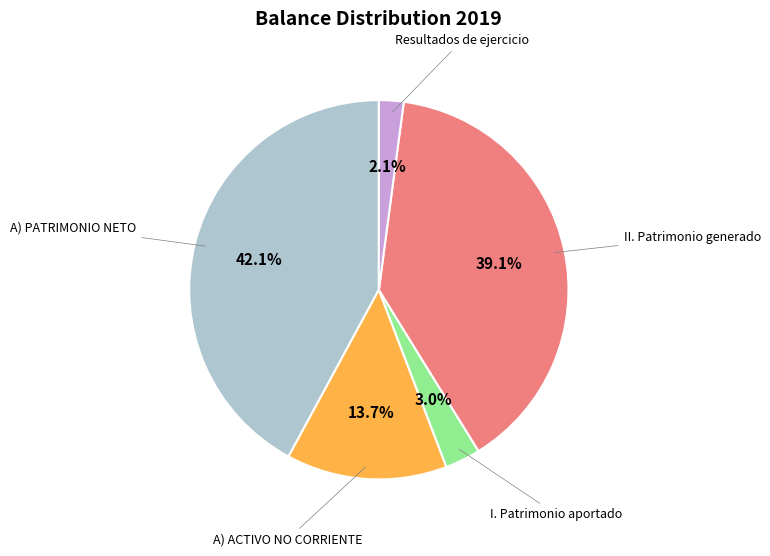

To the nearest percent, what is the difference between the largest and smallest slice percentages?

40%